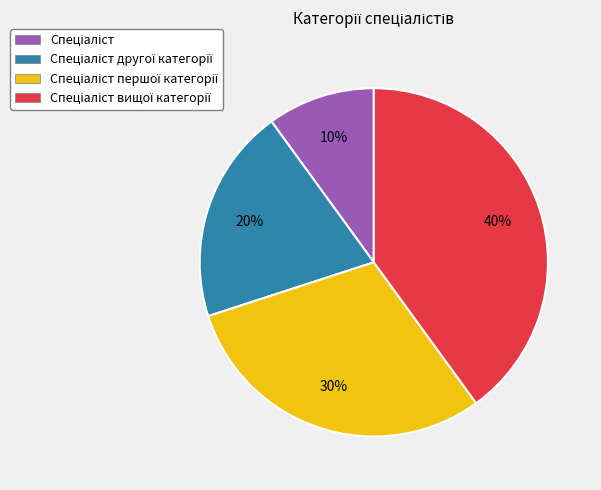

Is there any slice that represents more than half of the pie?

No